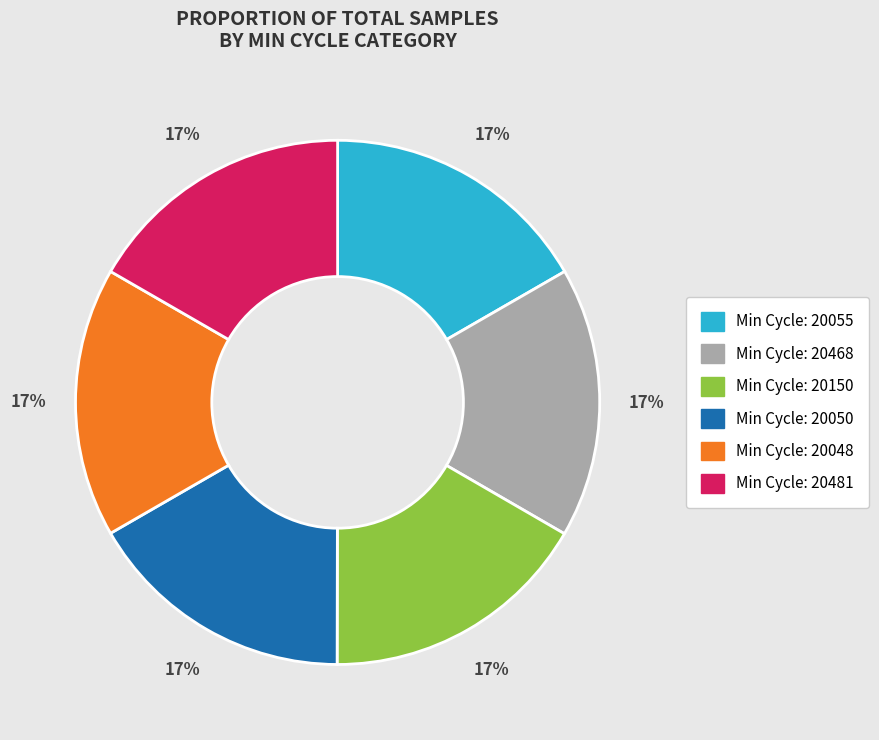

To the nearest percent, what is the average slice percentage?

17%